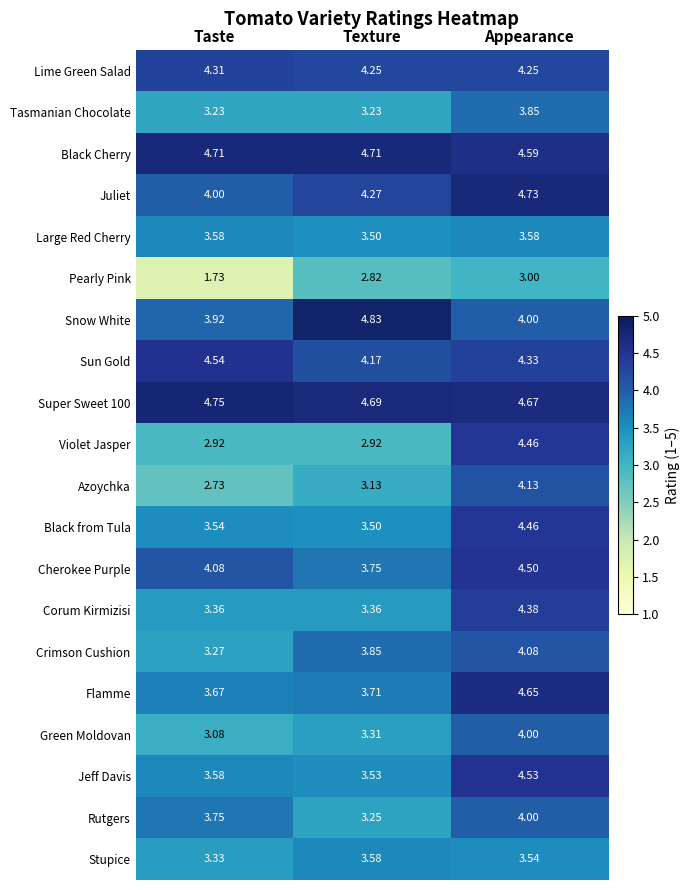

Which category has the highest value across all series?

Texture